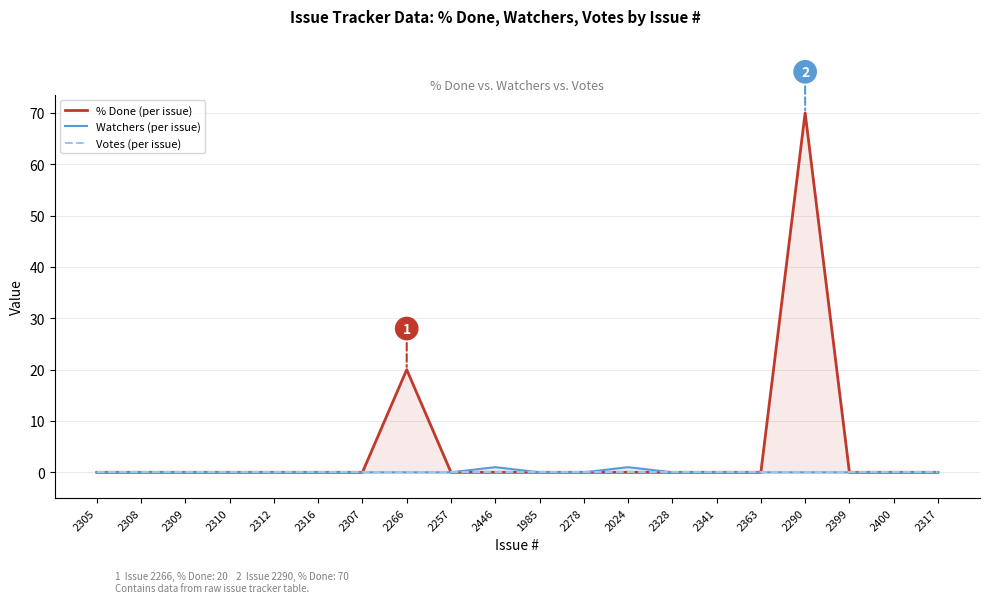

Reading left to right, what are all the values shown in this chart?

% Done: 0	0	0	0	0	0	0	20	0	0	0	0	0	0	0	0	70	0	0	0
Watchers: 0	0	0	0	0	0	0	0	0	1	0	0	1	0	0	0	0	0	0	0
Votes: 0	0	0	0	0	0	0	0	0	0	0	0	0	0	0	0	0	0	0	0